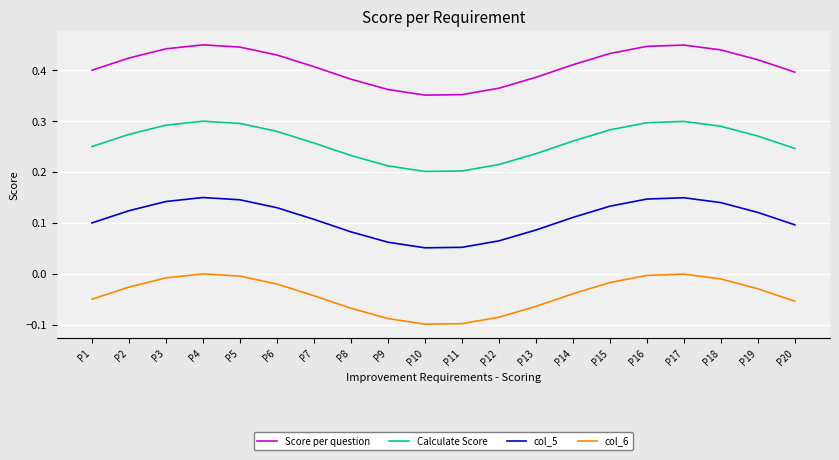

True or false: Score per question and col_5 cross at least once.

False